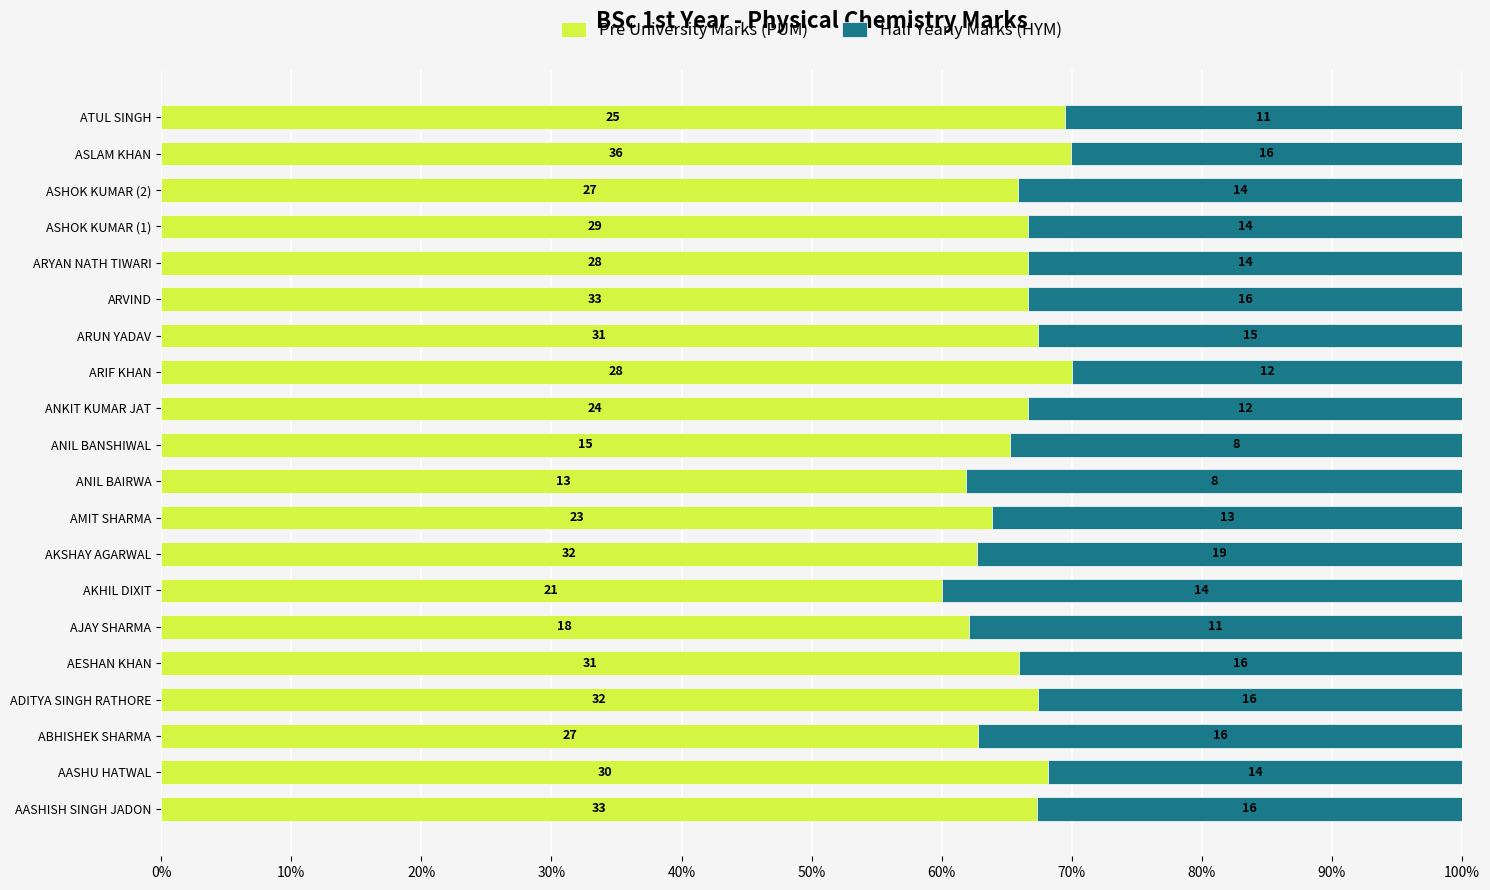

What are all the series names shown in the legend?

Pre University Marks (PUM), Half Yearly Marks (HYM)